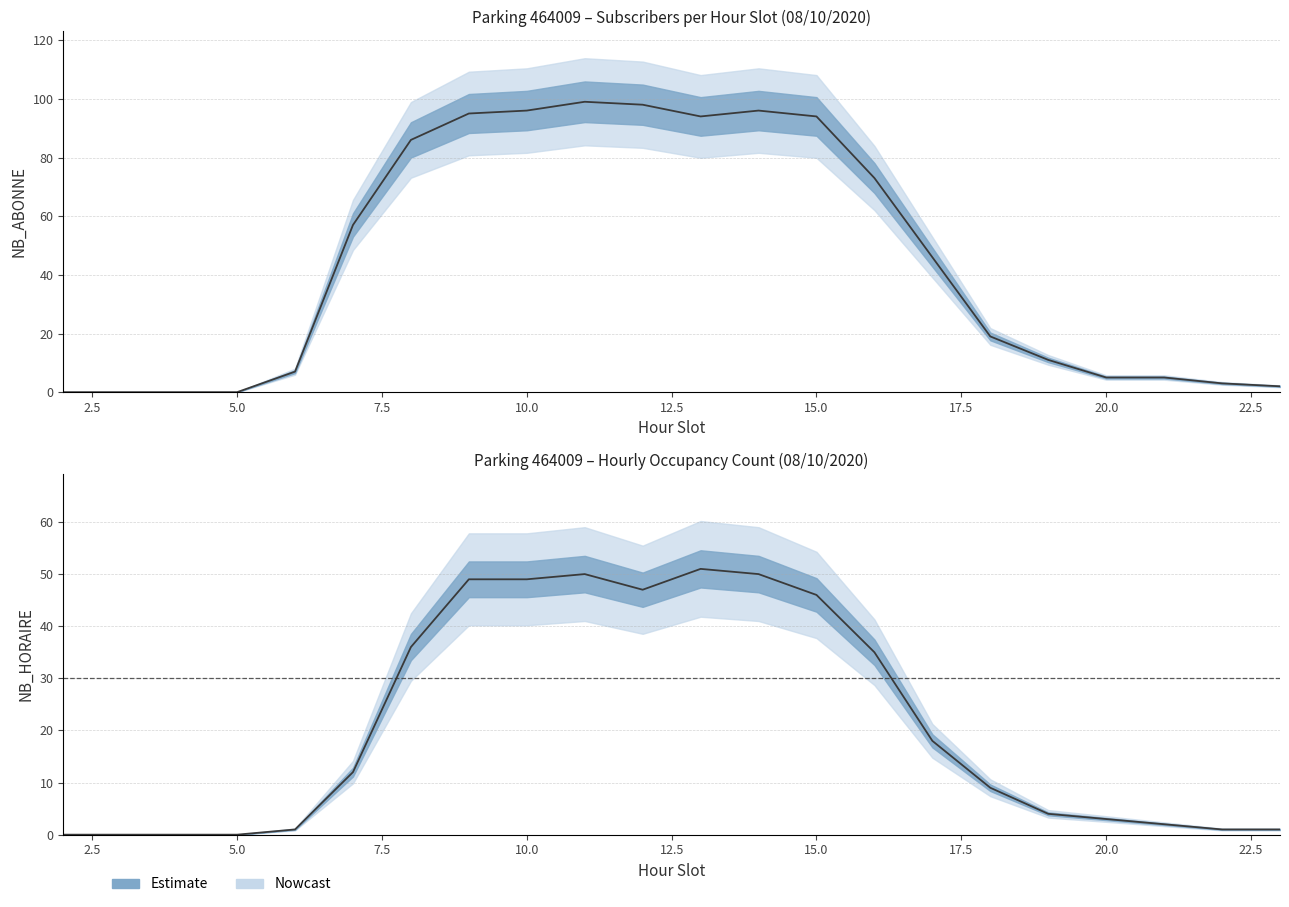

Reading left to right, extract all data points from this chart.

NB_ABONNE: 2=0	3=0	4=0	5=0	6=7	7=57	8=86	9=95	10=96	11=99	12=98	13=94	14=96	15=94	16=73	17=46	18=19	19=11	20=5	21=5	22=3	23=2
NB_HORAIRE: 2=0	3=0	4=0	5=0	6=1	7=12	8=36	9=49	10=49	11=50	12=47	13=51	14=50	15=46	16=35	17=18	18=9	19=4	20=3	21=2	22=1	23=1